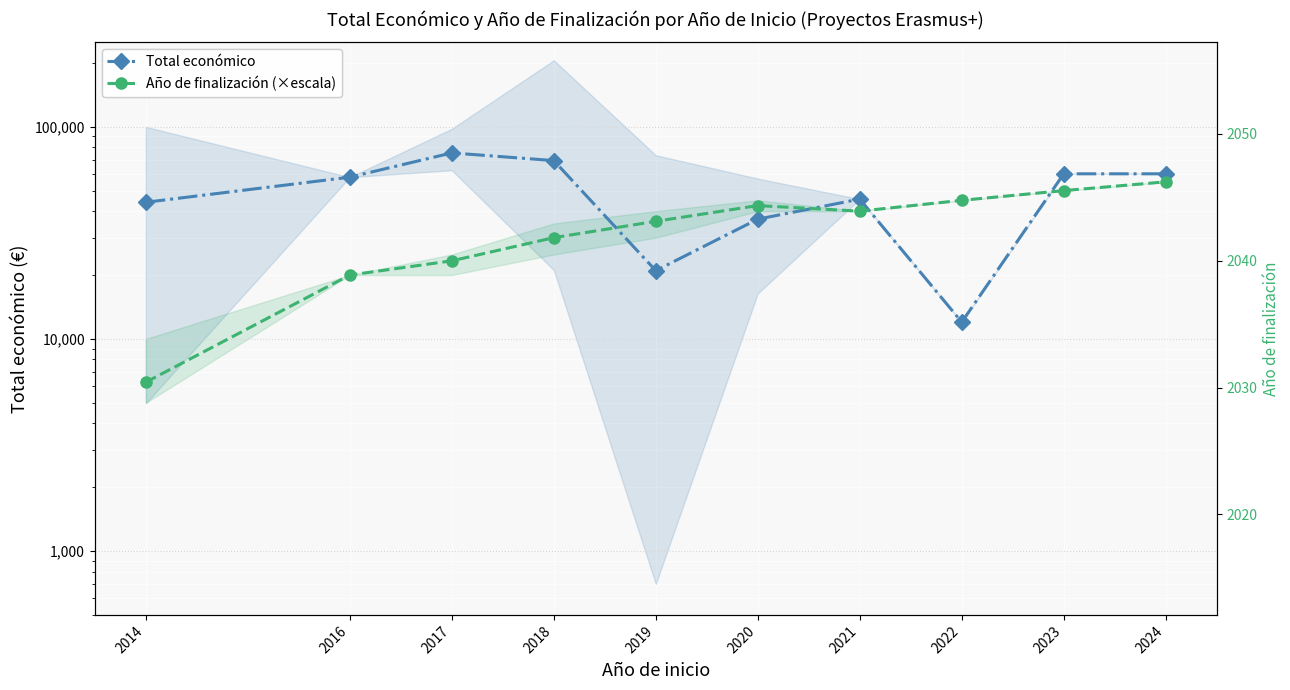

The value of Año de finalización (×escala) at 2023 is 28837.8. True or false?

False